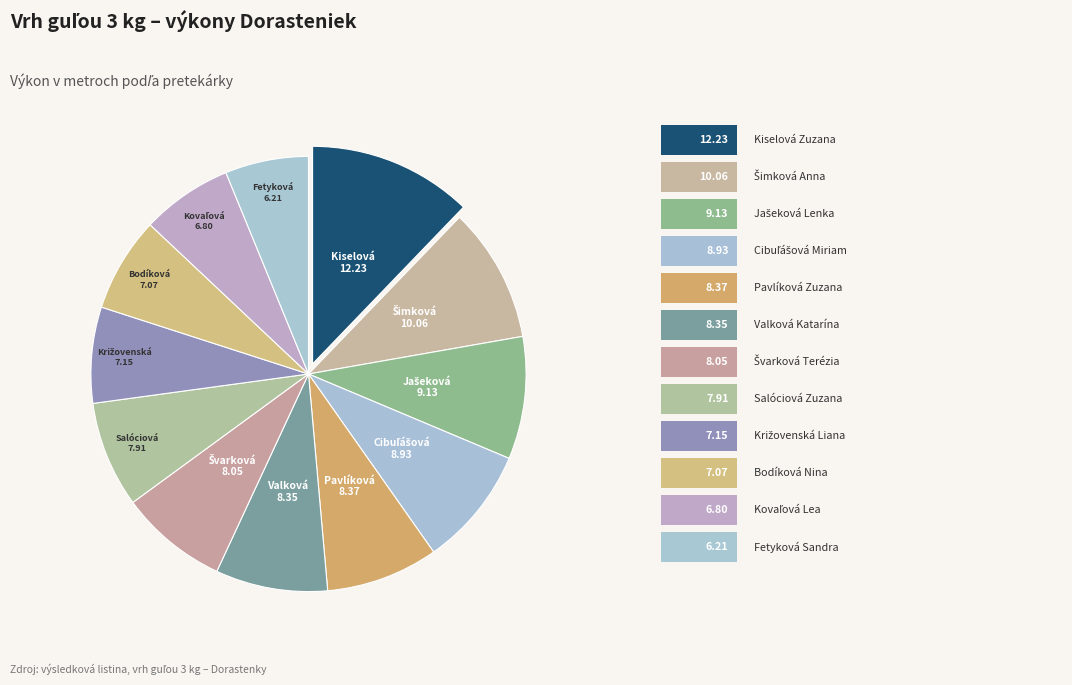

Rank the categories by value from lowest to highest.

Fetyková Sandra, Kovaľová Lea, Bodíková Nina, Križovenská Liana, Salóciová Zuzana, Švarková Terézia, Valková Katarína, Pavlíková Zuzana, Cibuľášová Miriam, Jašeková Lenka, Šimková Anna, Kiselová Zuzana